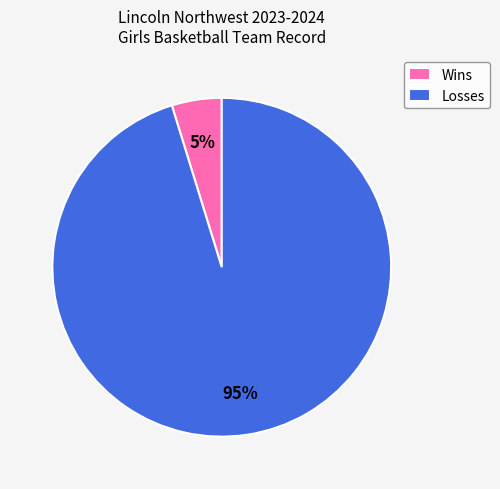

How many slices are in this pie chart?

2